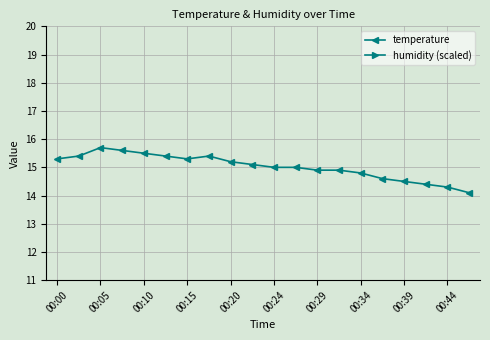

Which series has the largest total across all categories?

humidity (scaled)